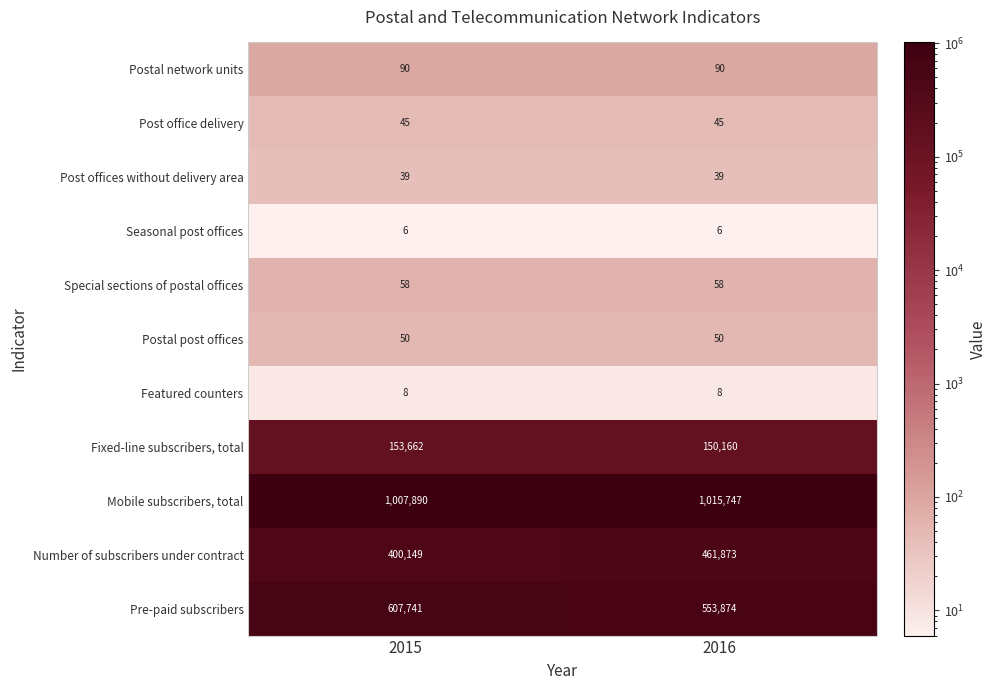

What is the maximum value shown in the chart?

1015747